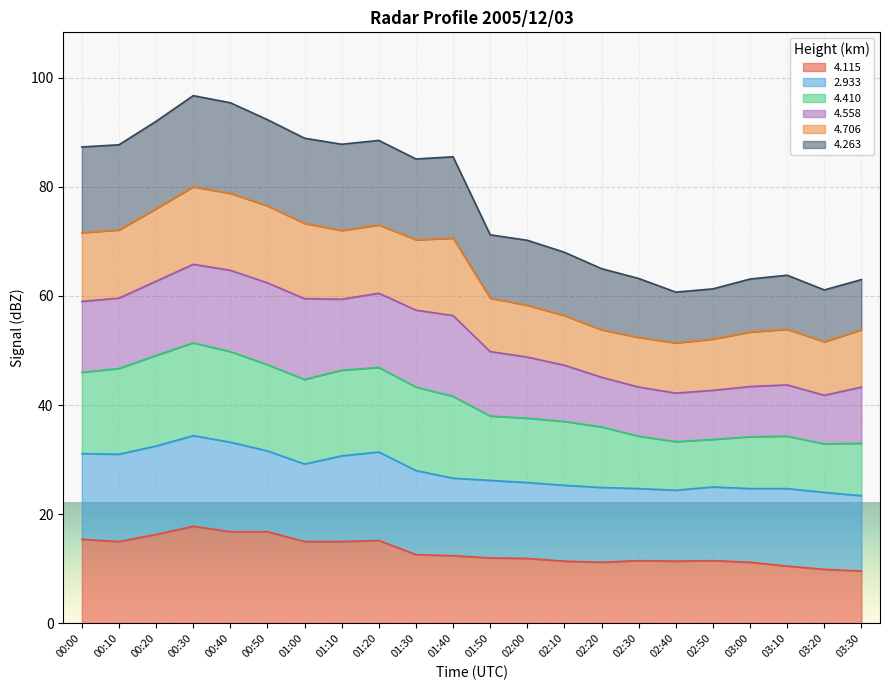

What is the total value across all series at 01:40?

85.5